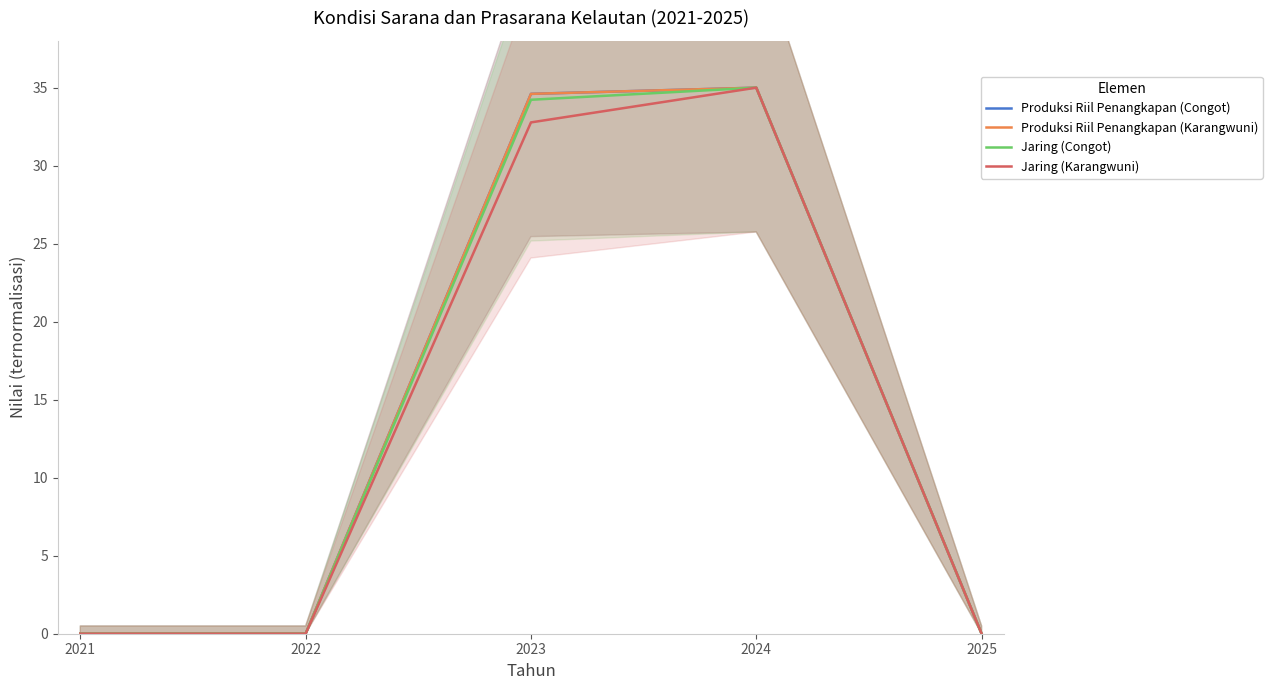

What is the difference between the maximum and minimum values in the Jaring (Congot) series?

35.0